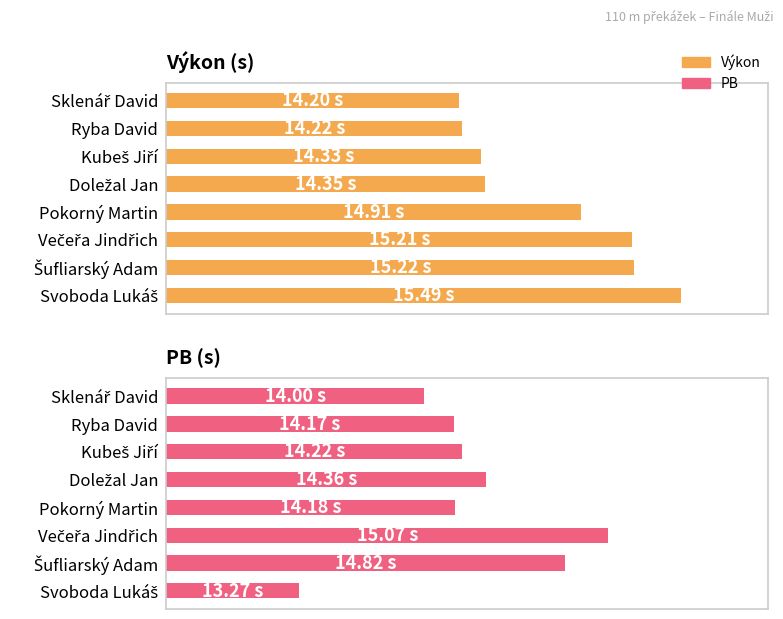

What is the minimum value shown in the chart?

13.3